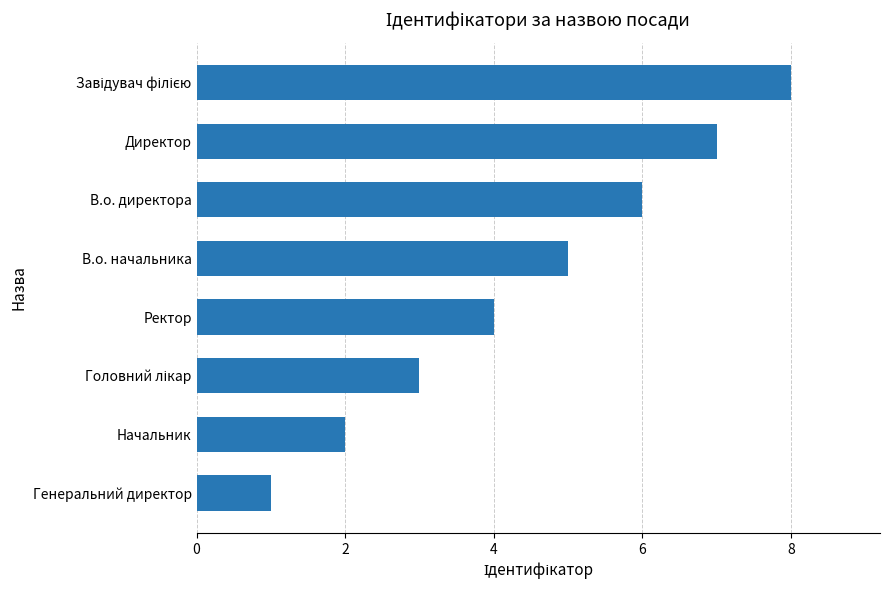

Is it true that the value at Генеральний директор is 1?

True